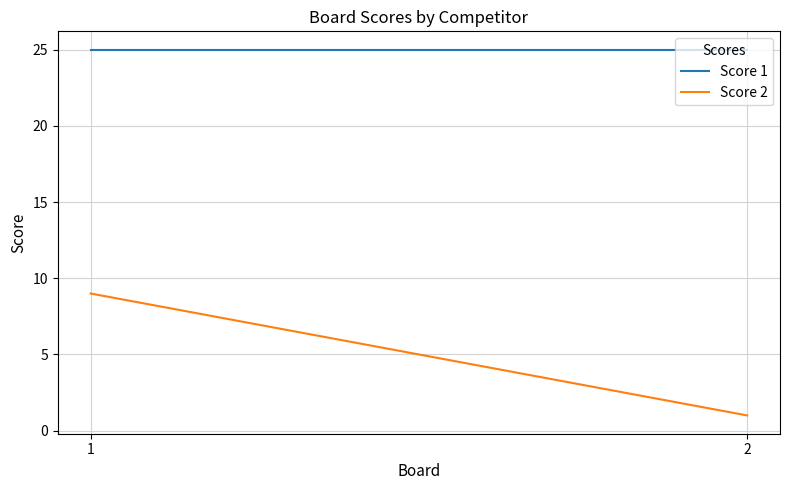

List the labels in order of Score 2 value, smallest first.

2, 1